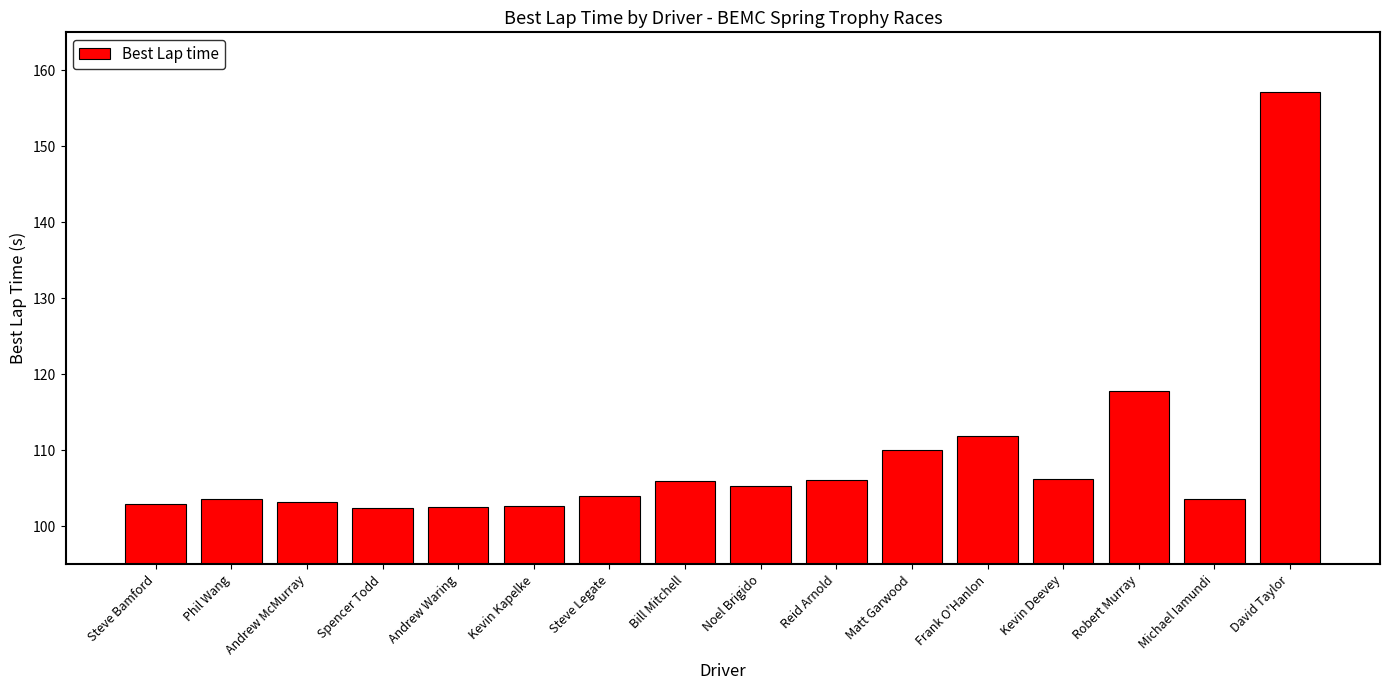

What is the difference between the maximum and second lowest values?

54.6